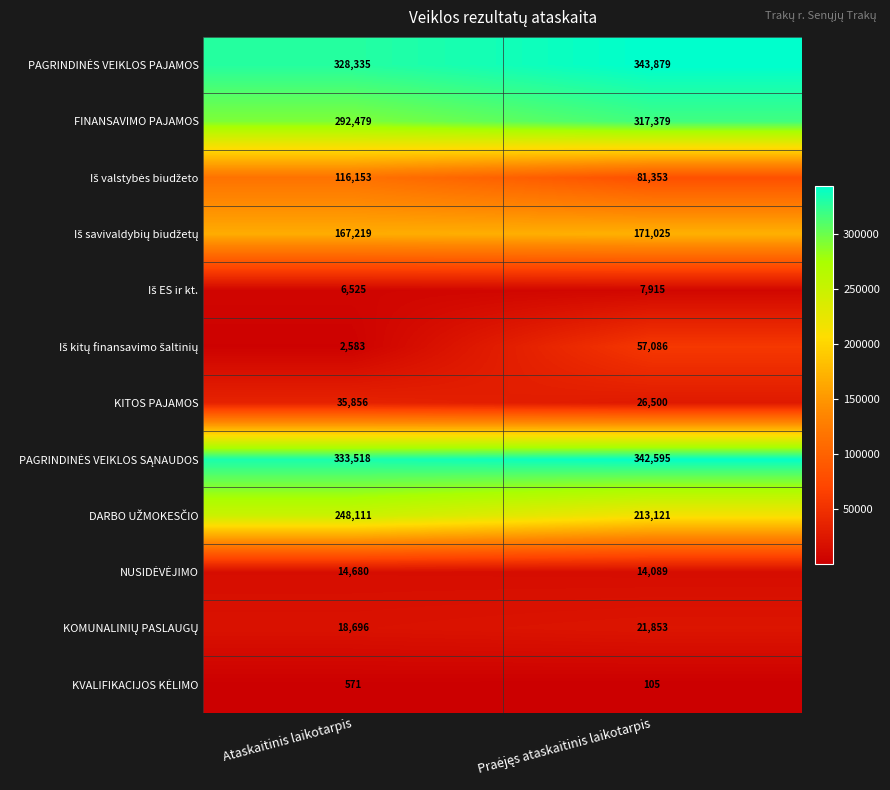

What is the difference between the highest and lowest values at Ataskaitinis laikotarpis?

332947